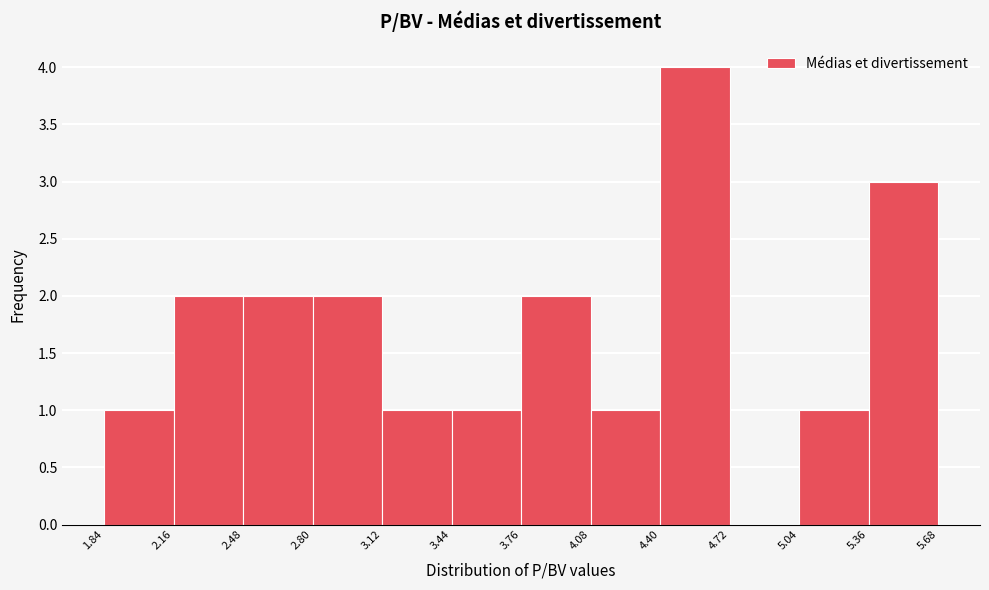

Which range on the x-axis has the tallest bar?

4.40 to 4.72